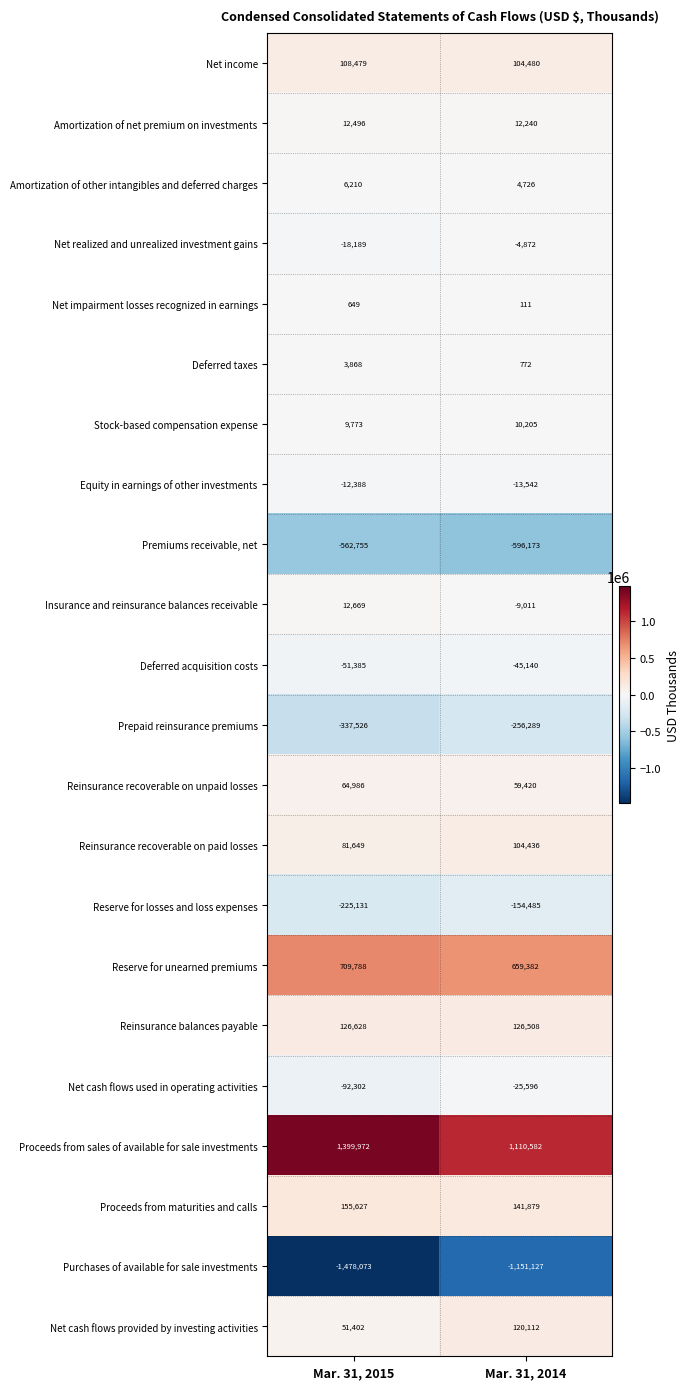

At which category does the chart reach its minimum across all series?

Mar. 31, 2015